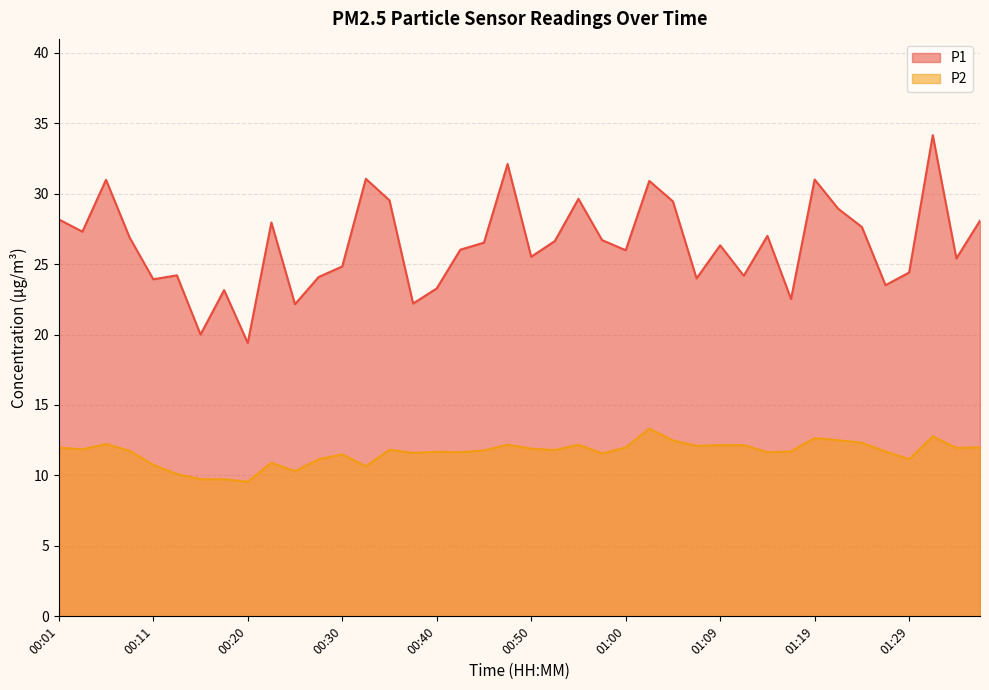

Which category has the lowest value in the P2 series?

00:20